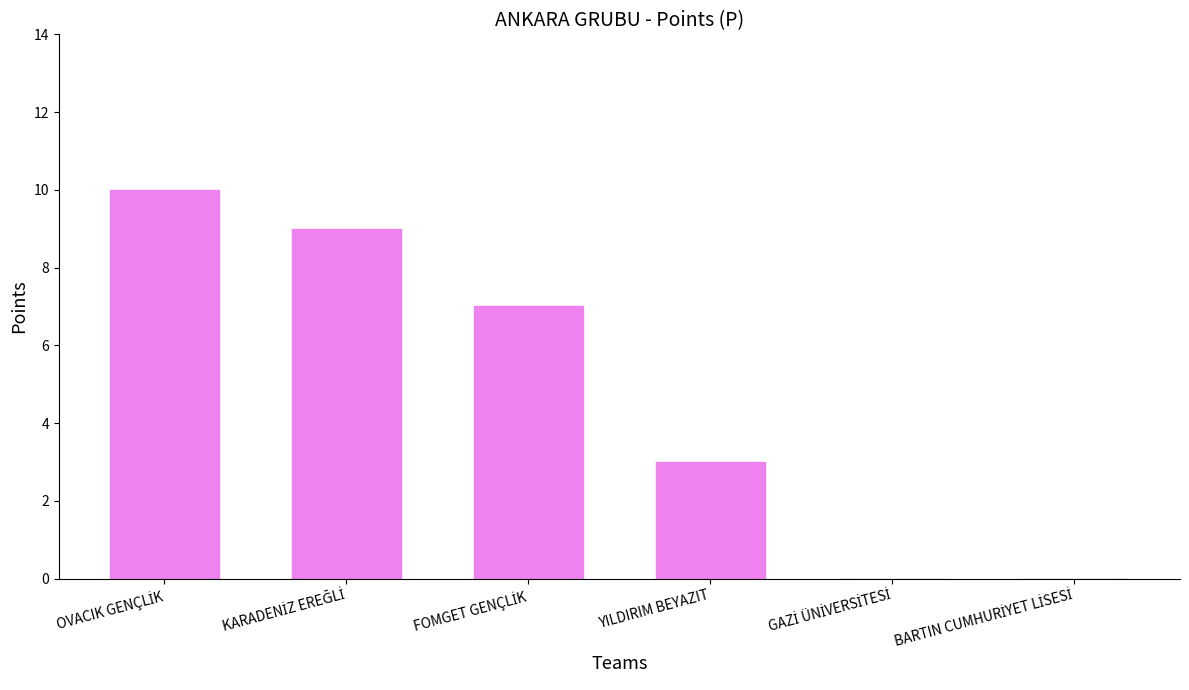

What is the maximum value shown in the chart?

10